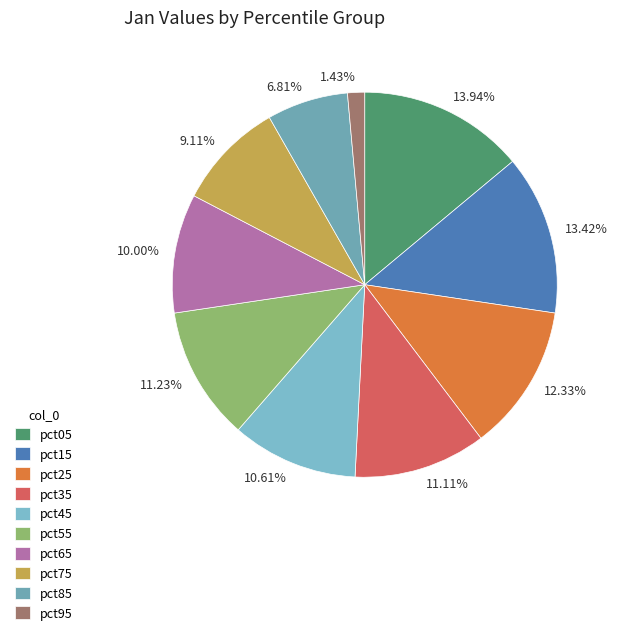

Is it true that pct45 is 1% of the pie?

False